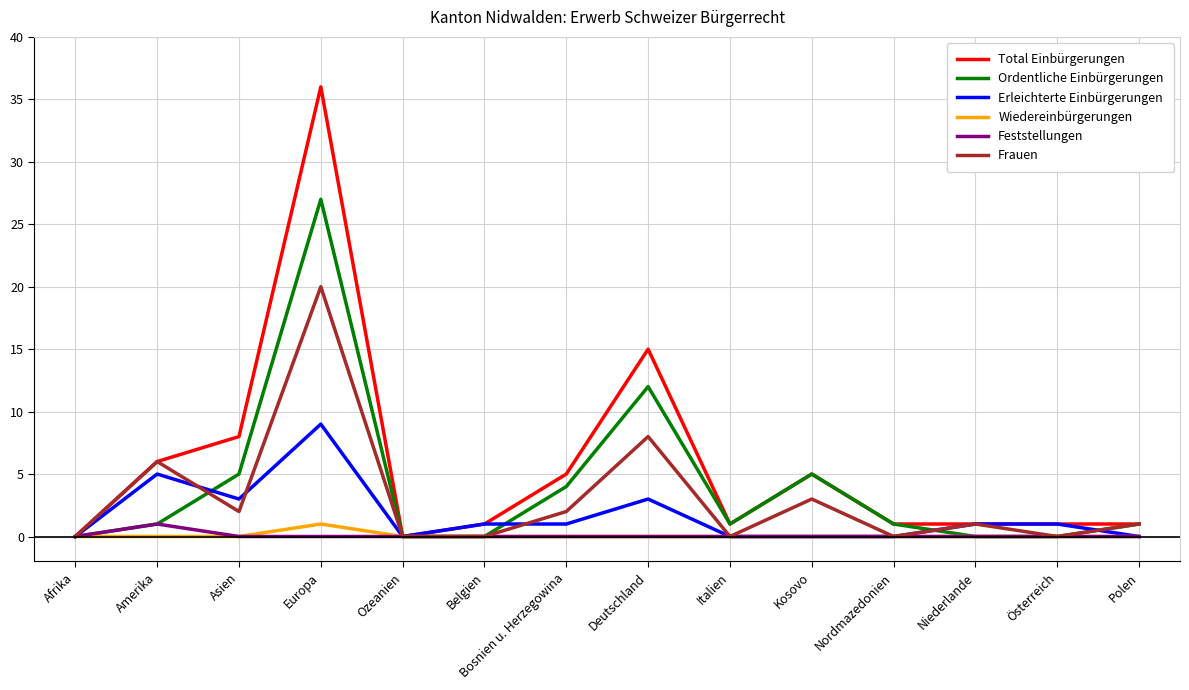

Is it true that Wiedereinbürgerungen equals 0 at Kosovo?

True